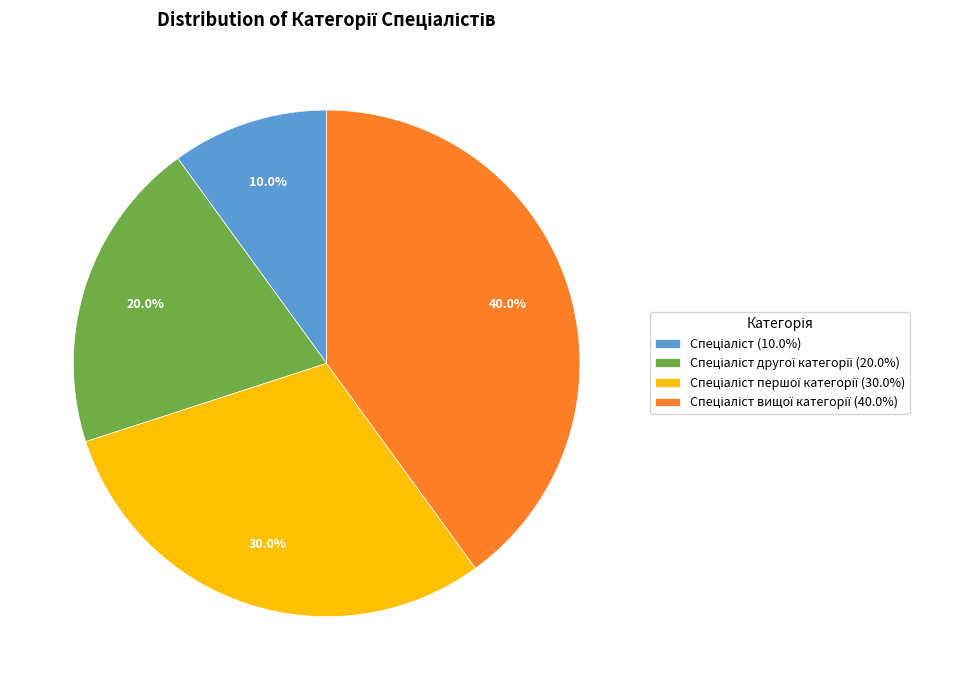

Is there a majority slice in this chart?

No